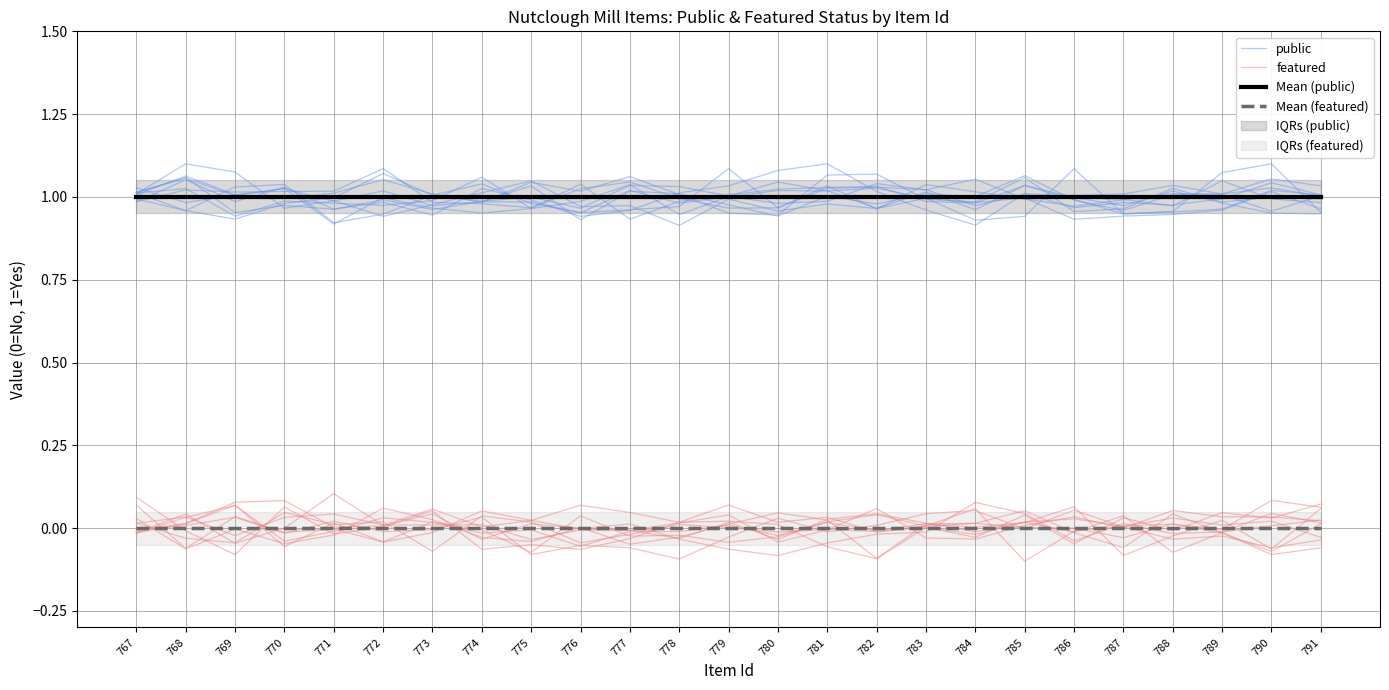

What is the spread (max minus min) of values at 781?

1.0